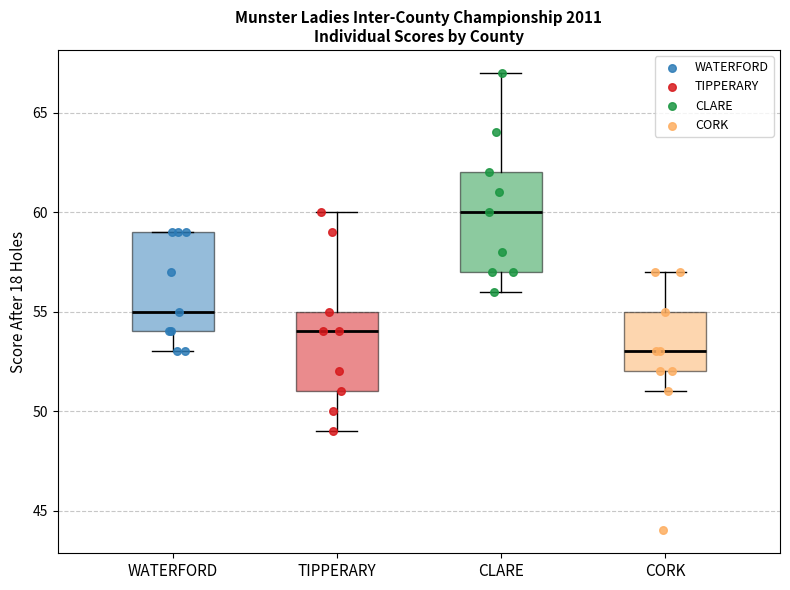

Where does the median line of the box for TIPPERARY sit on the y-axis? The values are not printed on the chart, so give them approximately, as read against the axis.

54